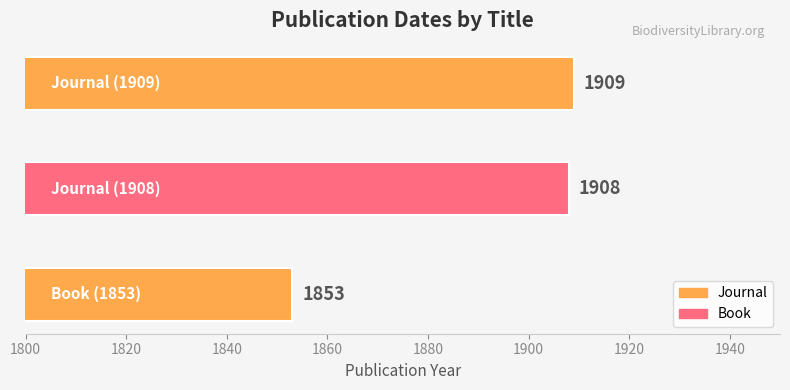

Does the chart contain stacked bars?

No